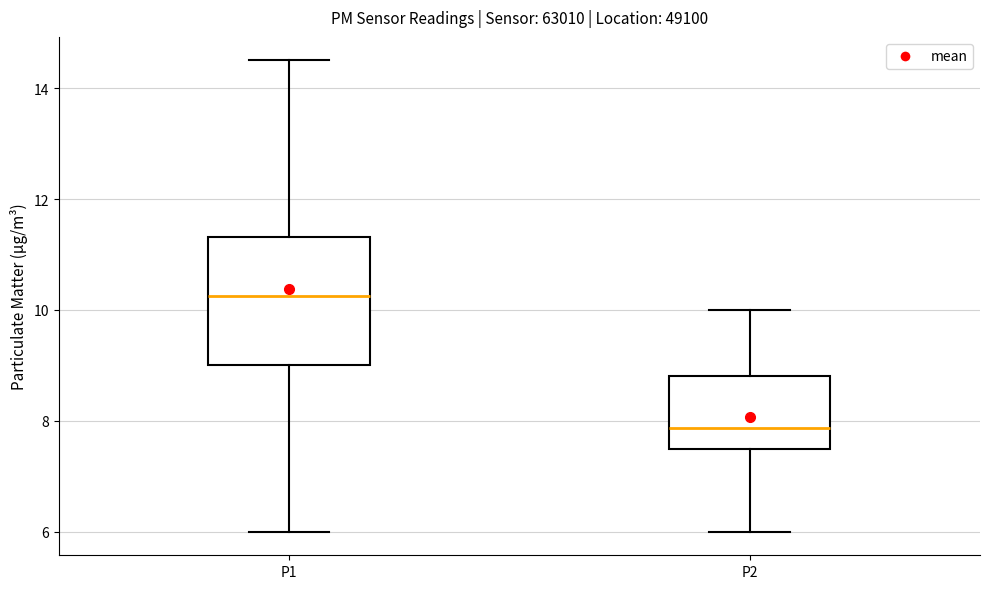

Comparing the boxes themselves (not the whiskers), which one is the tallest?

P1